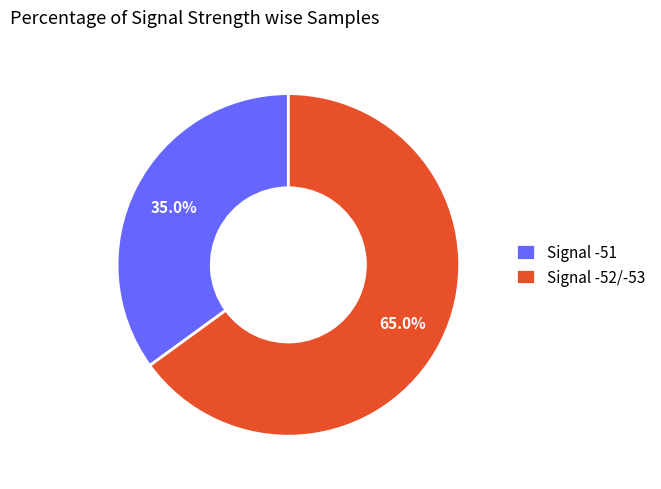

What is the largest slice in the pie chart?

Signal -52/-53